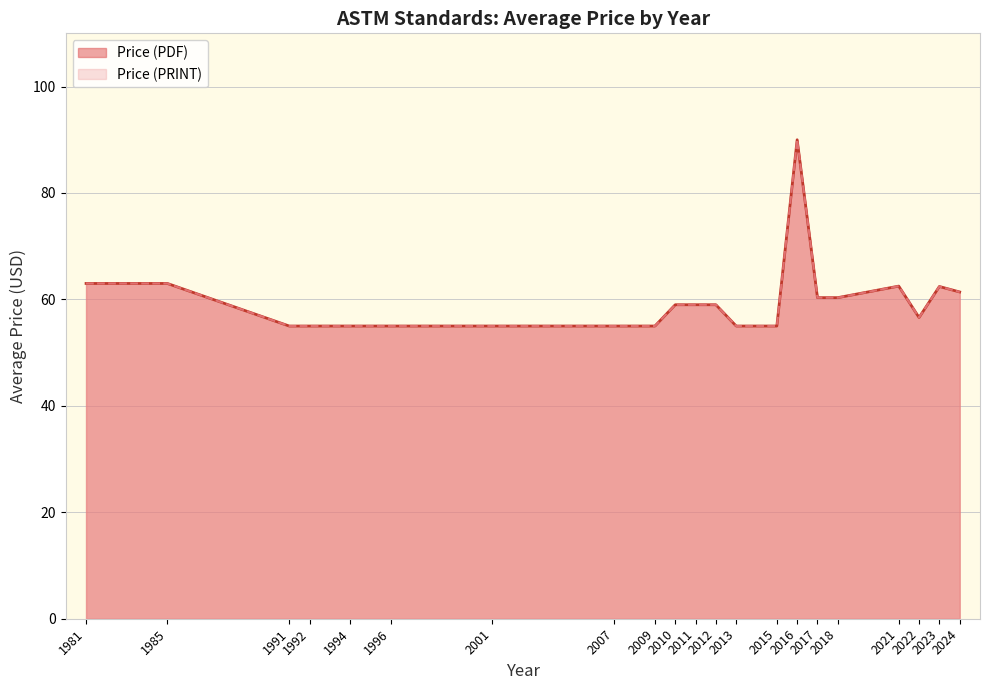

True or false: Price (PDF) and Price (PRINT) intersect in this chart.

False